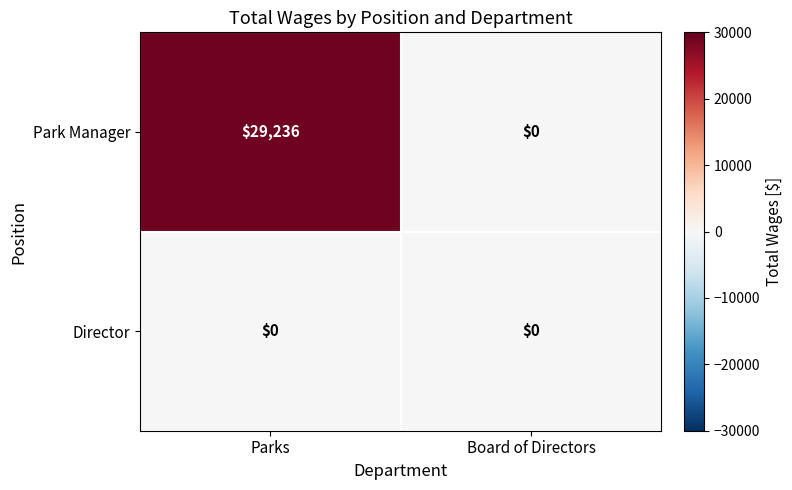

Read the Park Manager value at Parks.

29236